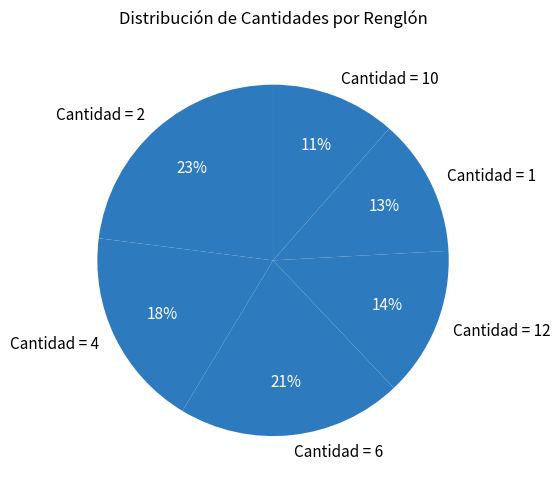

Does any single category account for the majority?

No